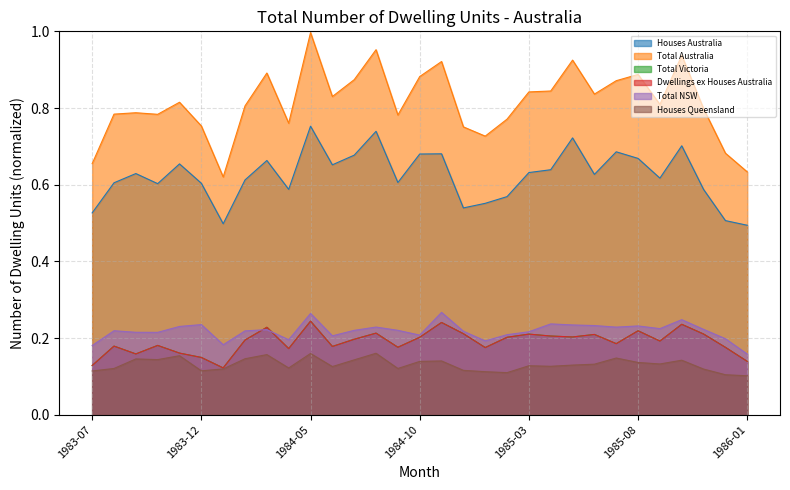

True or false: Dwellings ex Houses Australia and Total Australia intersect in this chart.

False